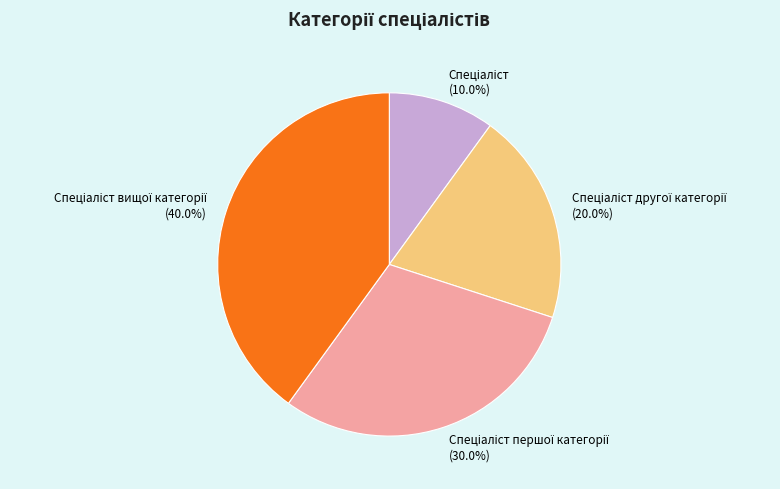

Is there any slice that represents more than half of the pie?

No